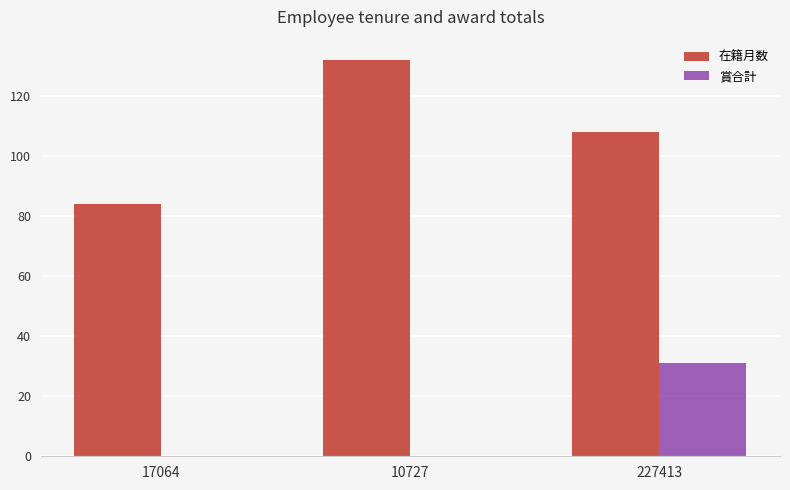

Count the number of data series in this chart.

2